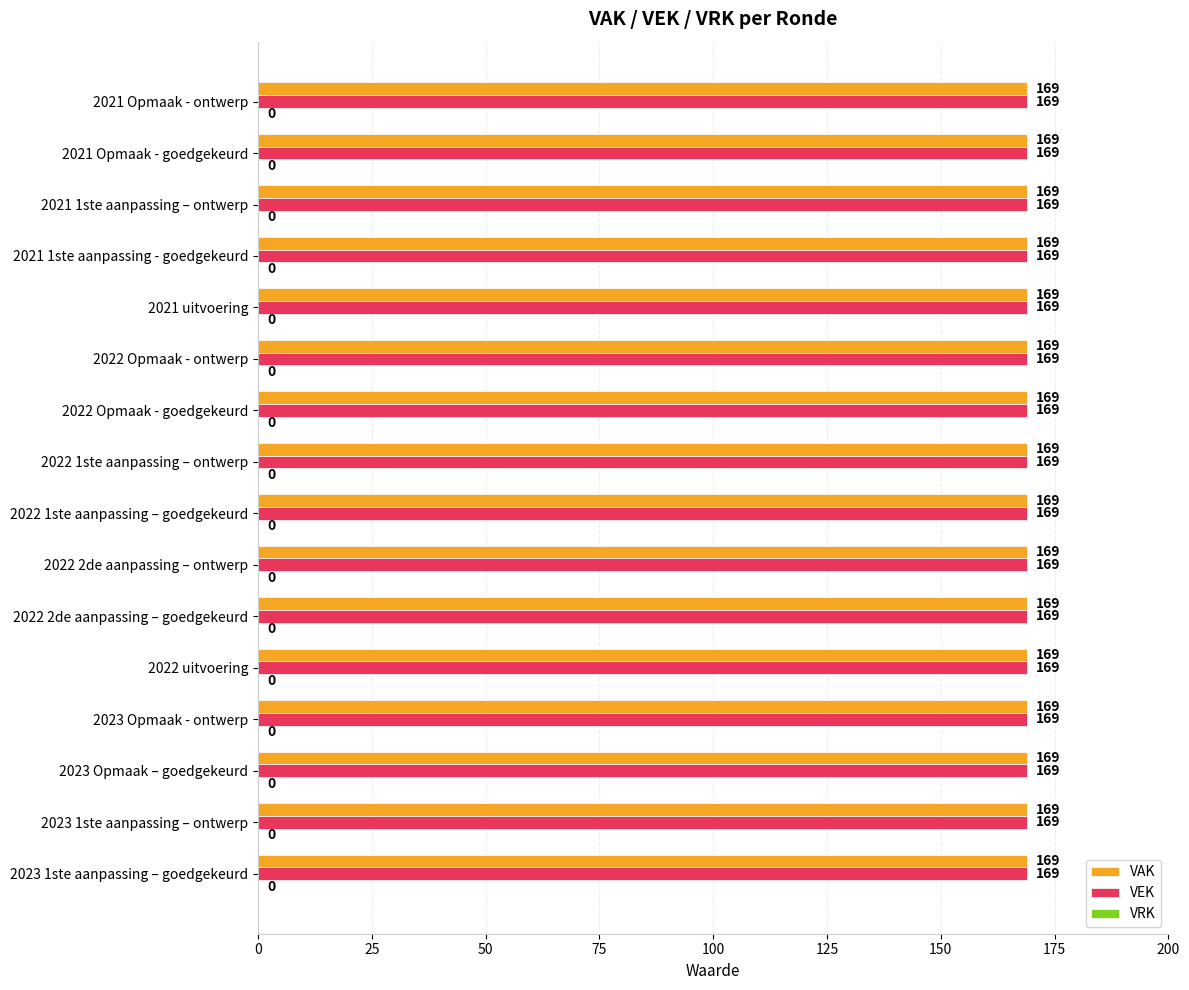

Are the bars horizontal?

Yes